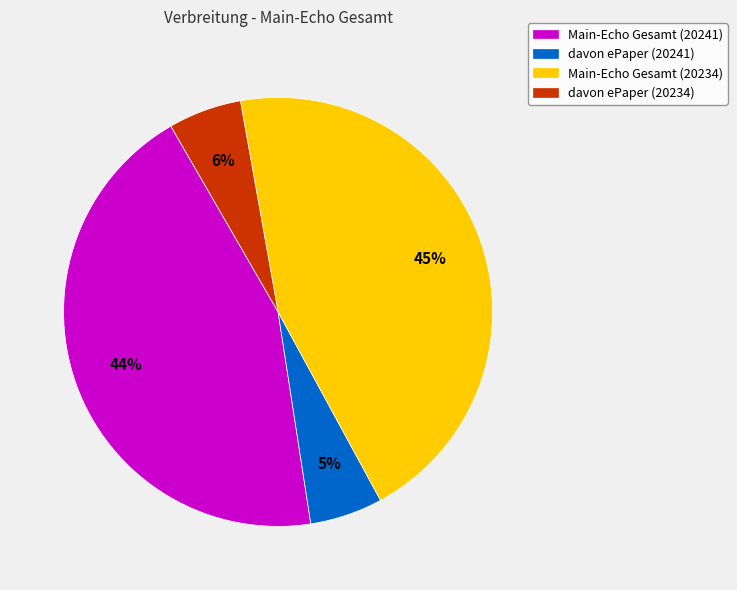

To the nearest percent, what is the difference between the Main-Echo Gesamt (20234) and davon ePaper (20234) slice percentages?

39%